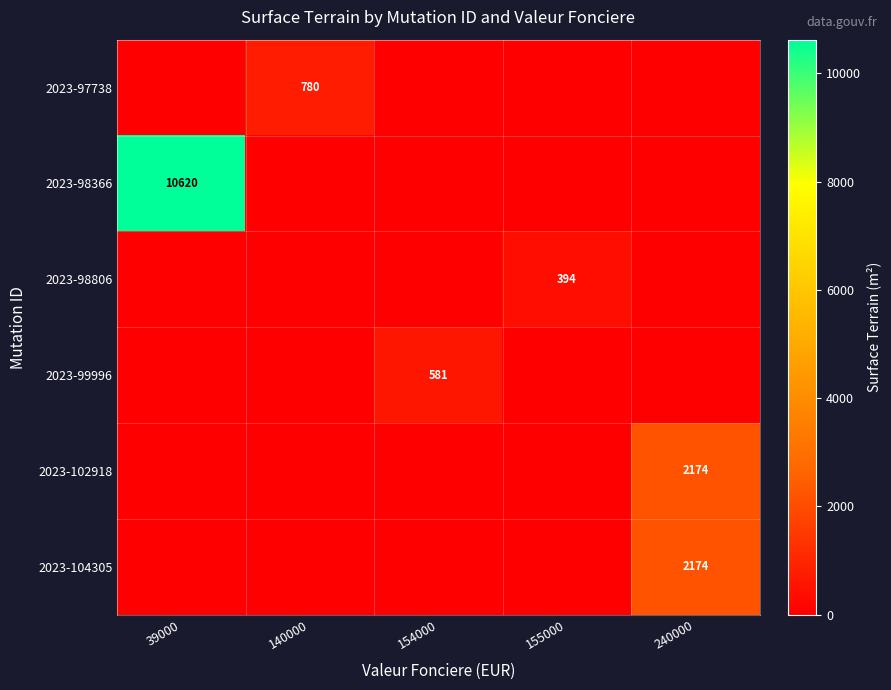

What is the total value across all series at 155000?

394